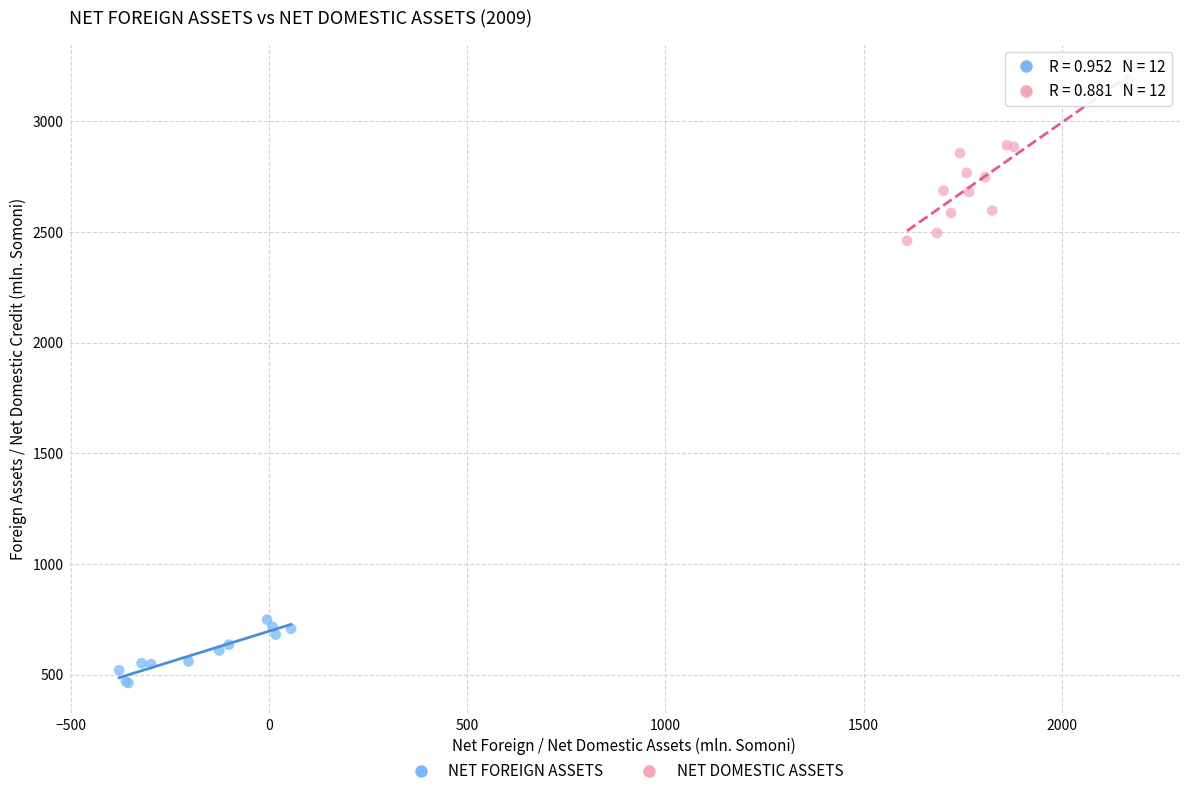

Which series contains the highest Y value?

NET DOMESTIC ASSETS